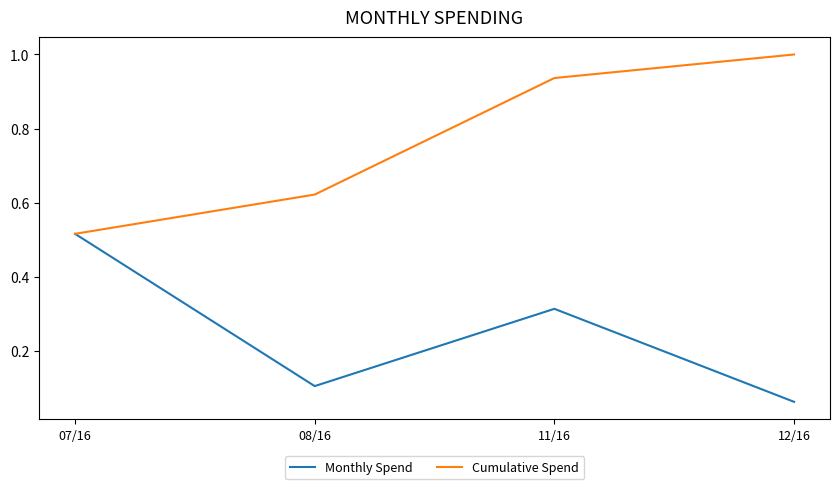

Rank the categories by Cumulative Spend value from highest to lowest.

12/16, 11/16, 08/16, 07/16